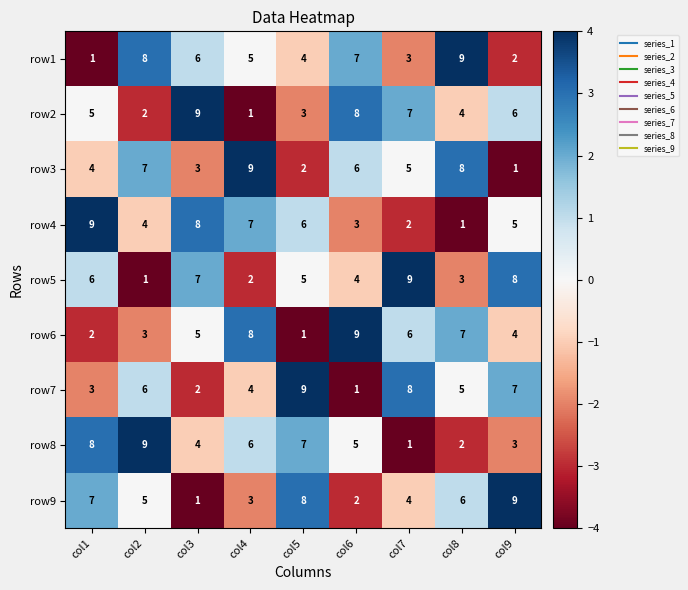

At which label does row2 reach its peak?

col3